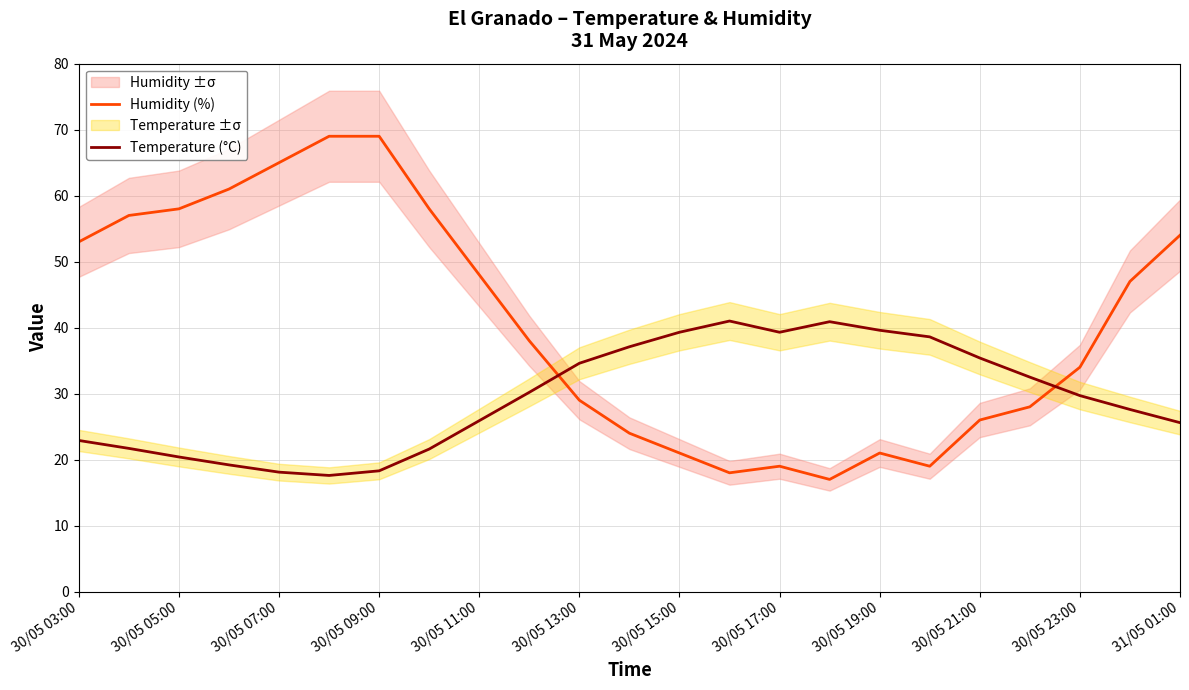

True or false: Temperature (°C) has a value of 20.4 at 30/05 05:00.

True